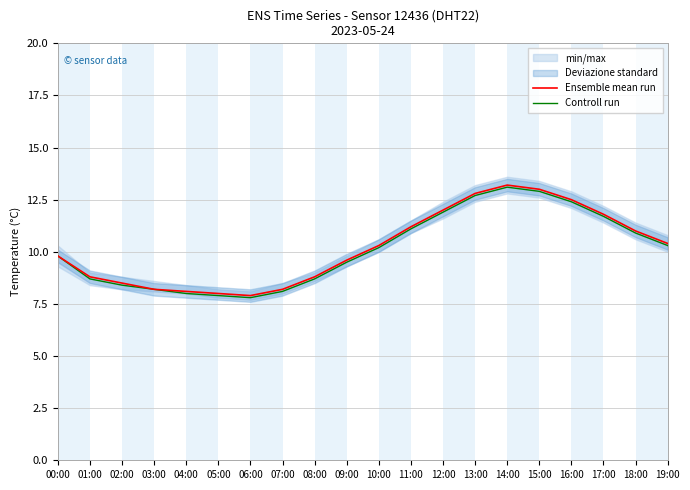

True or false: Controll run has more than 2 interior local peaks.

False